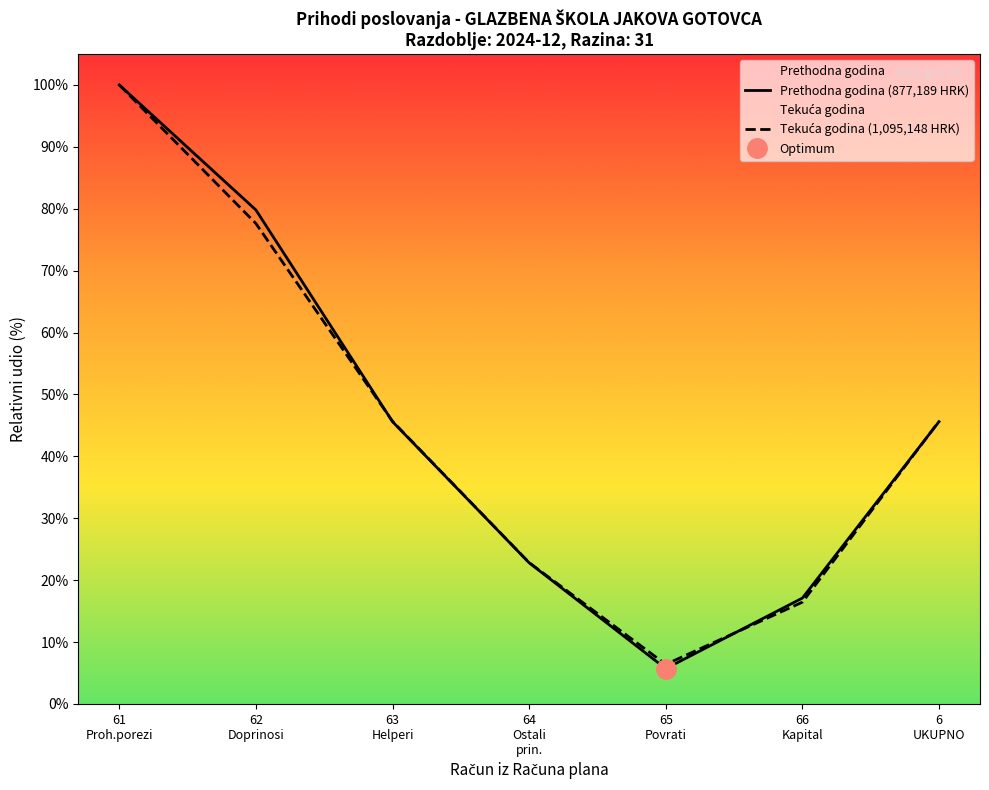

At 61
Proh.porezi, list the series in order from largest to smallest.

Prethodna godina (877,189 HRK), Tekuća godina (1,095,148 HRK)